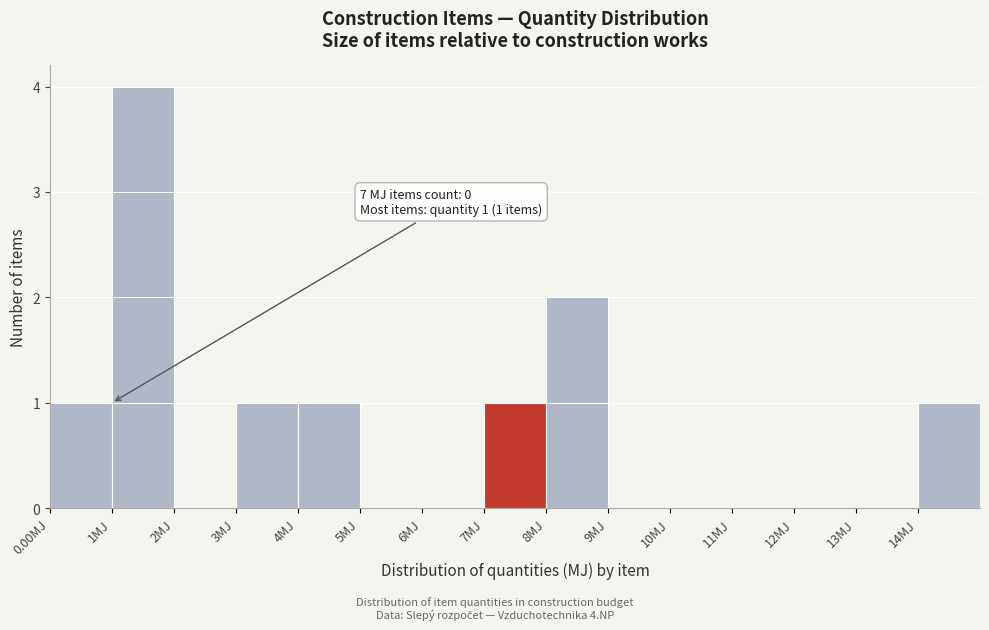

Over which range of the x-axis is the bar tallest?

1 to 2